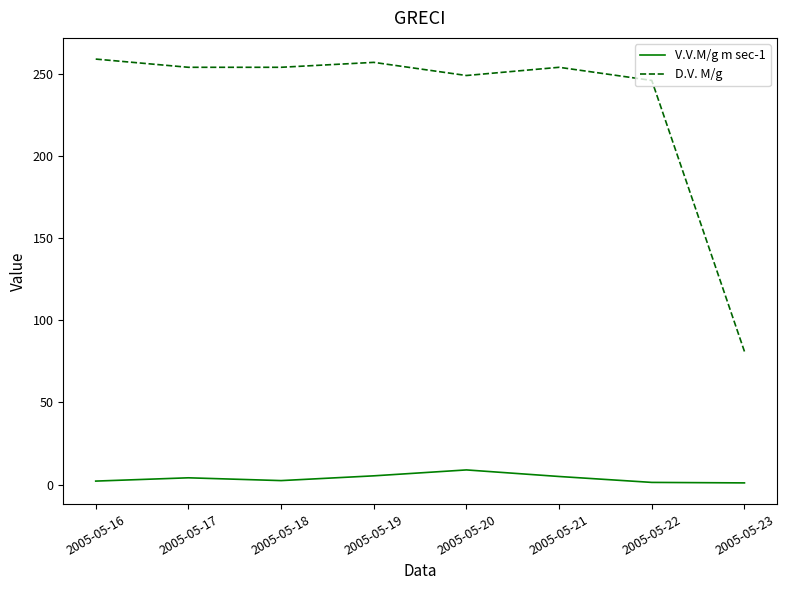

What is the total value across all series at 2005-05-20?

257.9